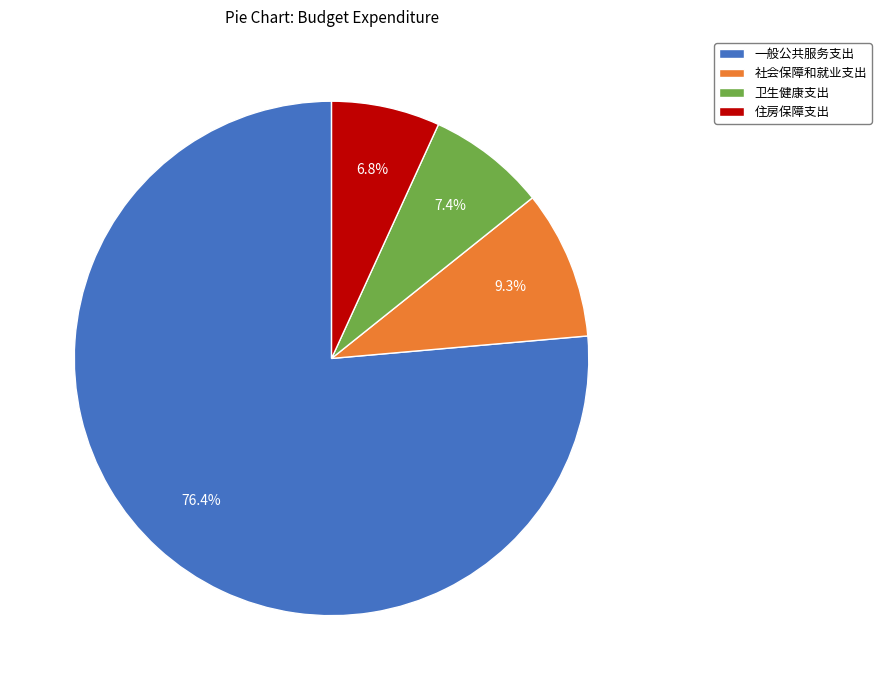

Count the number of slices in the pie.

4